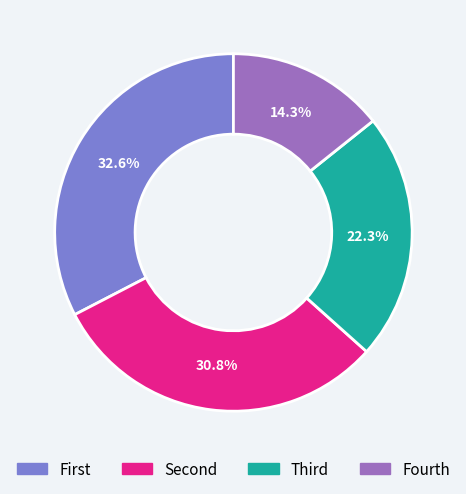

Does any single category account for the majority?

No